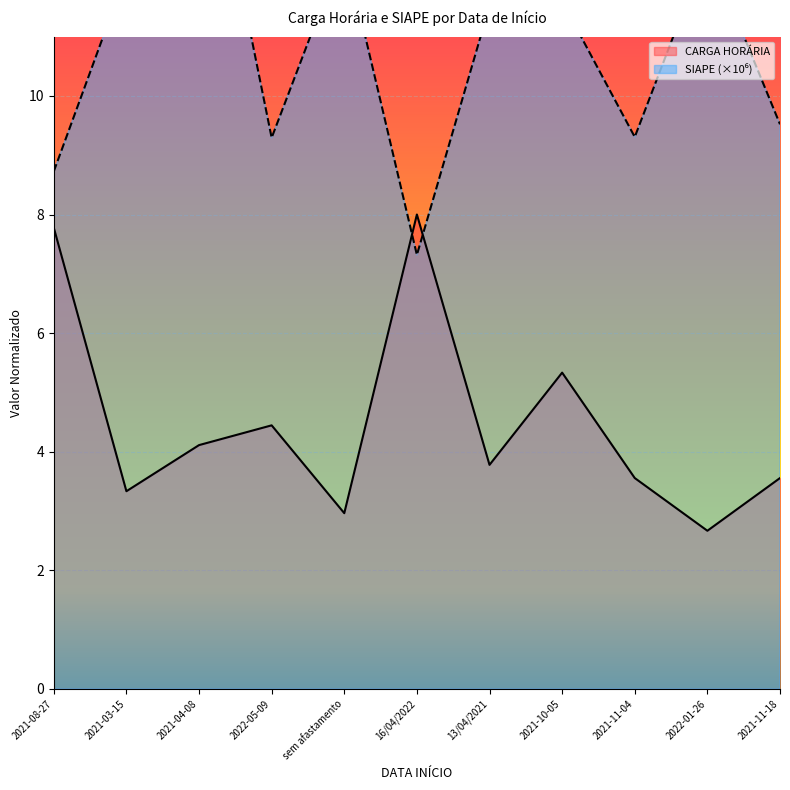

How many data points in CARGA HORÁRIA are less than 3?

2